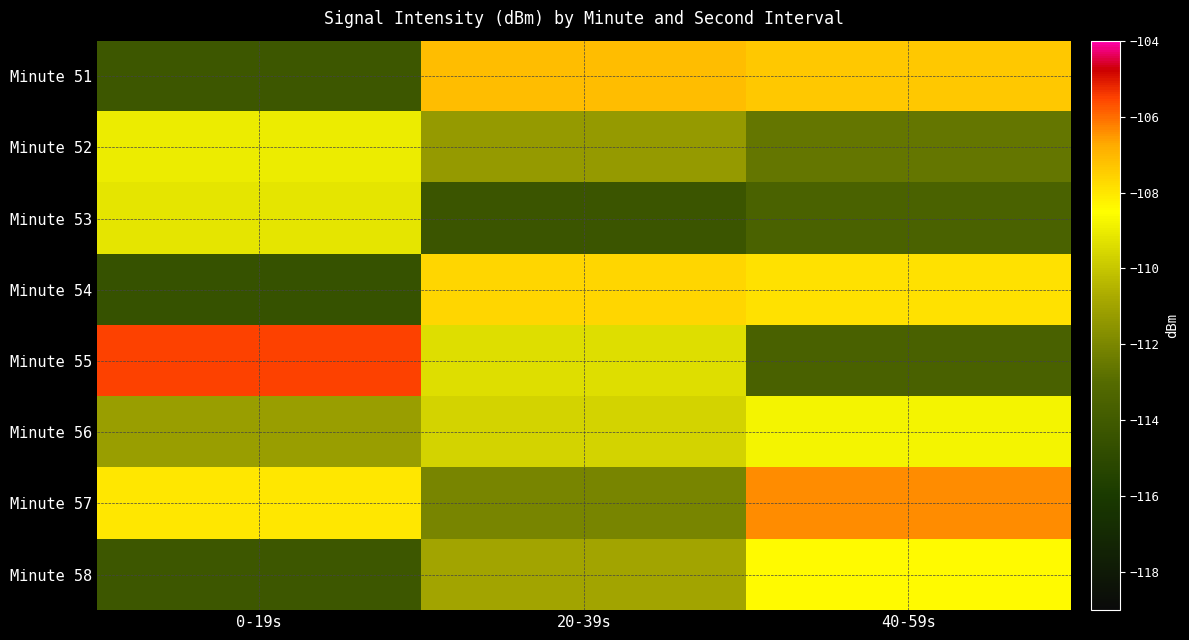

Reading right to left, what are all the values shown in this chart?

Minute 51: 40-59s=-107.3	20-39s=-107.1	0-19s=-114.2
Minute 52: 40-59s=-112.6	20-39s=-111.3	0-19s=-109.0
Minute 53: 40-59s=-113.5	20-39s=-114.3	0-19s=-109.2
Minute 54: 40-59s=-107.9	20-39s=-107.6	0-19s=-114.5
Minute 55: 40-59s=-113.6	20-39s=-109.4	0-19s=-105.5
Minute 56: 40-59s=-108.8	20-39s=-109.7	0-19s=-111.2
Minute 57: 40-59s=-106.4	20-39s=-112.0	0-19s=-108.0
Minute 58: 40-59s=-108.4	20-39s=-111.0	0-19s=-114.2